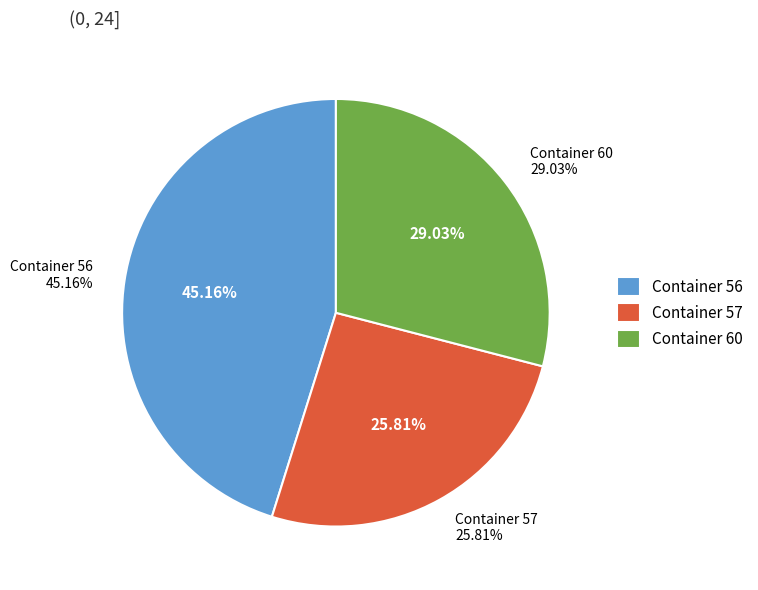

The 60 slice represents 29% of the pie. True or false?

True